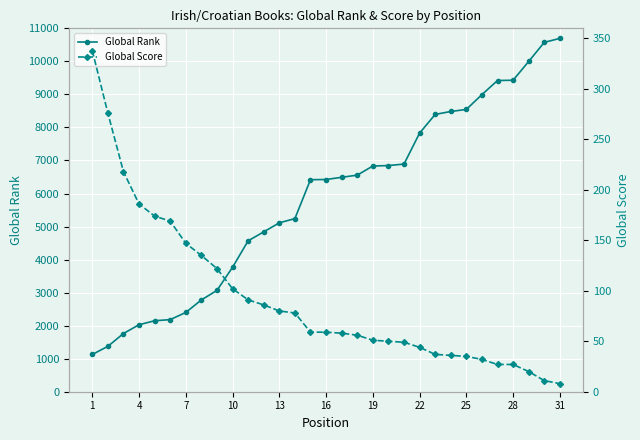

Which series has the widest spread of values?

Global Rank